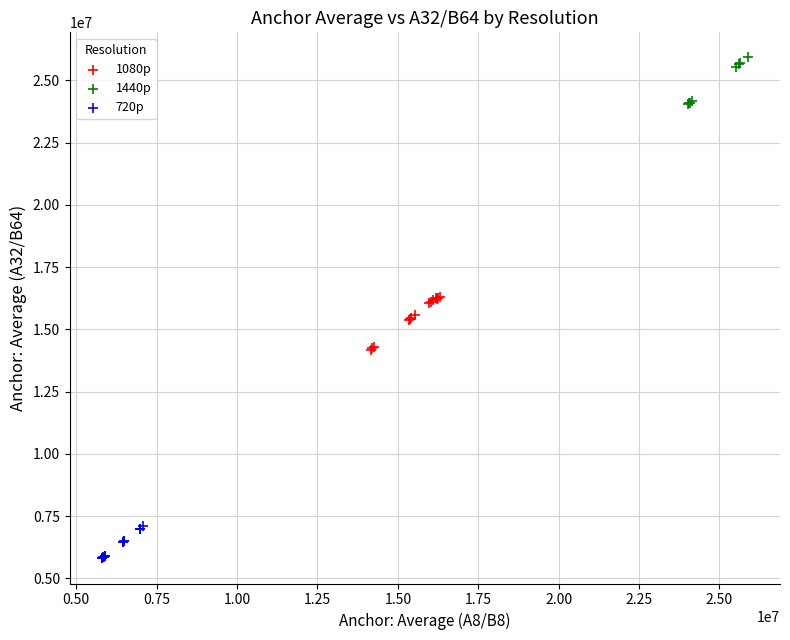

What are all the series names shown in the legend?

1080p, 1440p, 720p